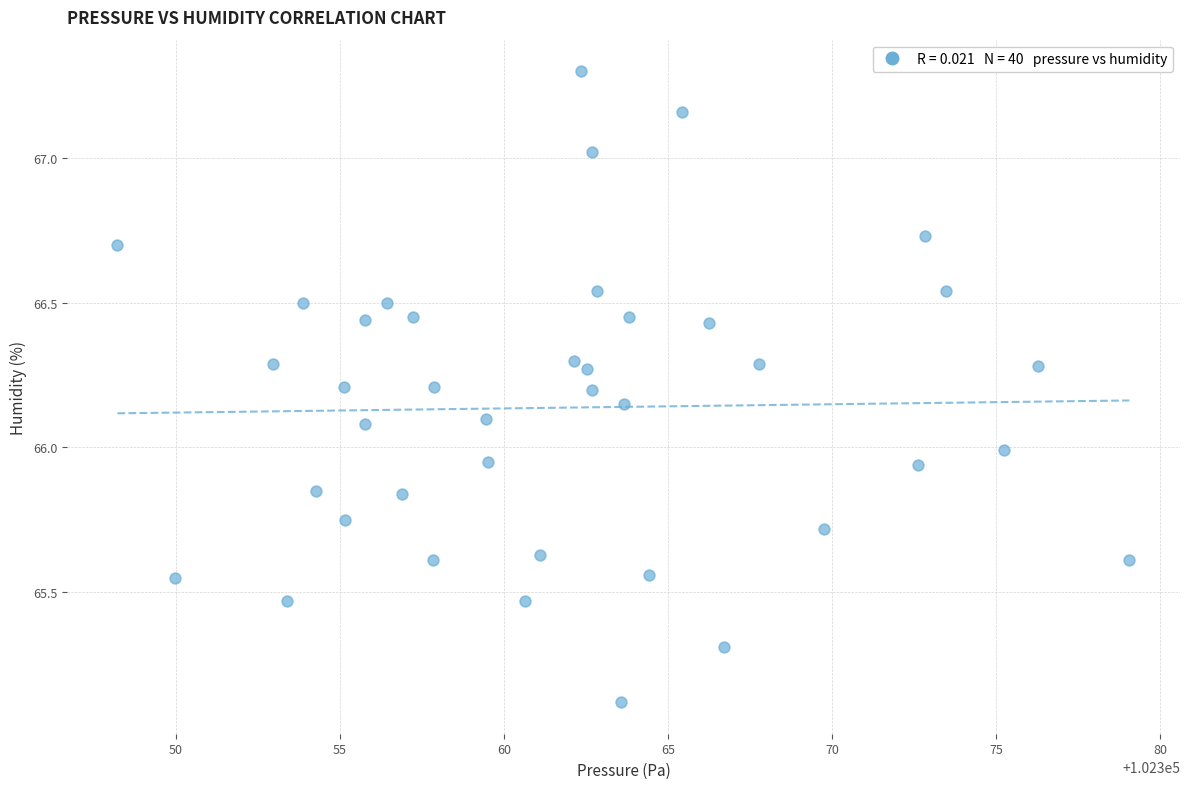

What is the range of Y values (max minus min)?

2.2